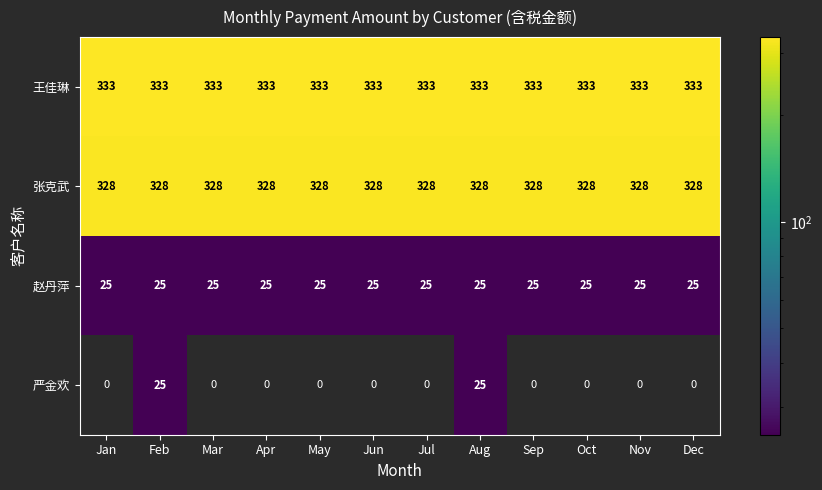

What is the spread (max minus min) of values at Feb?

308